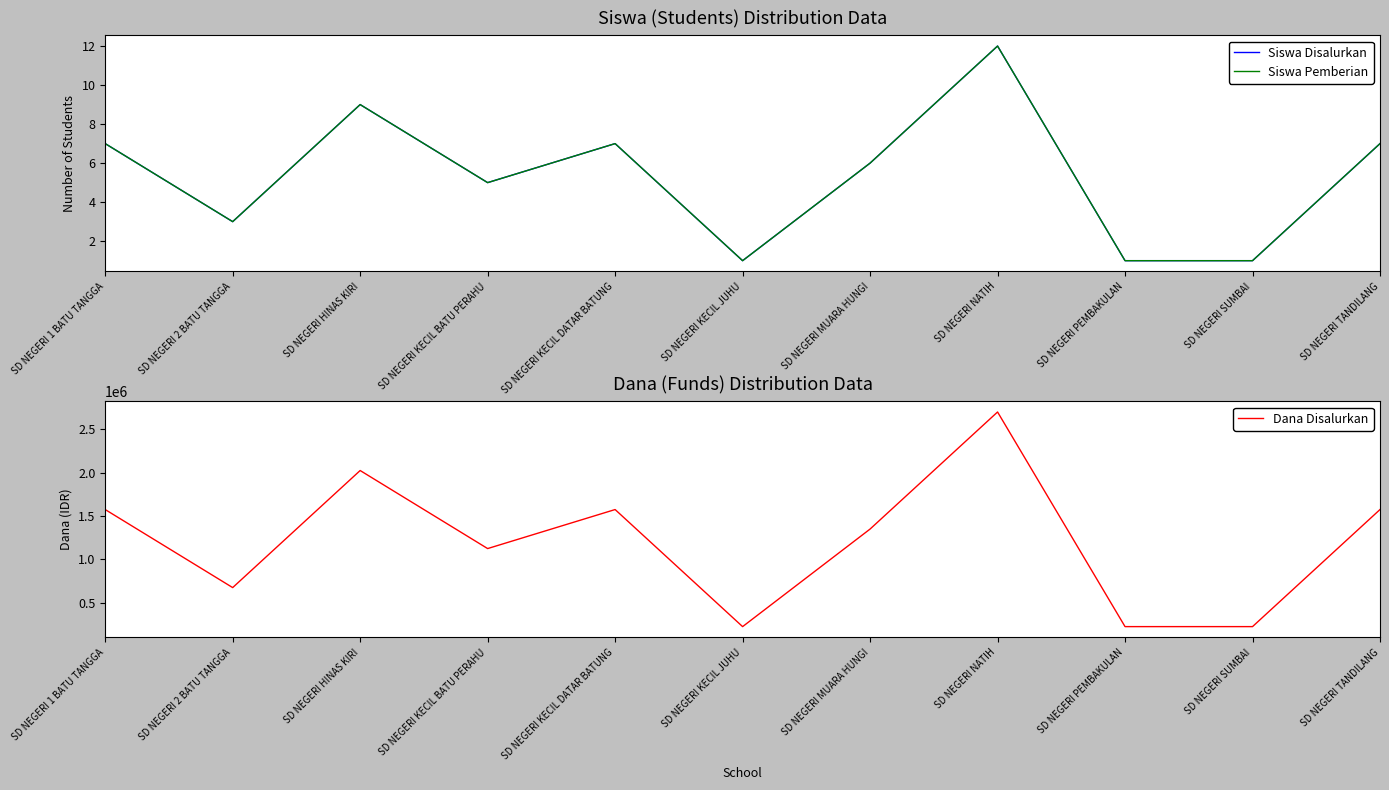

True or false: Siswa Disalurkan and Dana Disalurkan intersect in this chart.

False